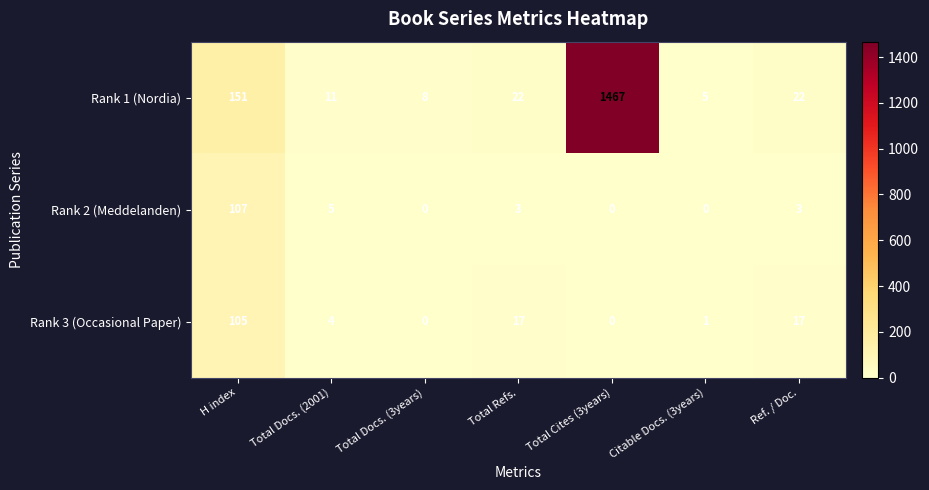

What is the sum of all Rank 3 (Occasional Paper) values?

144